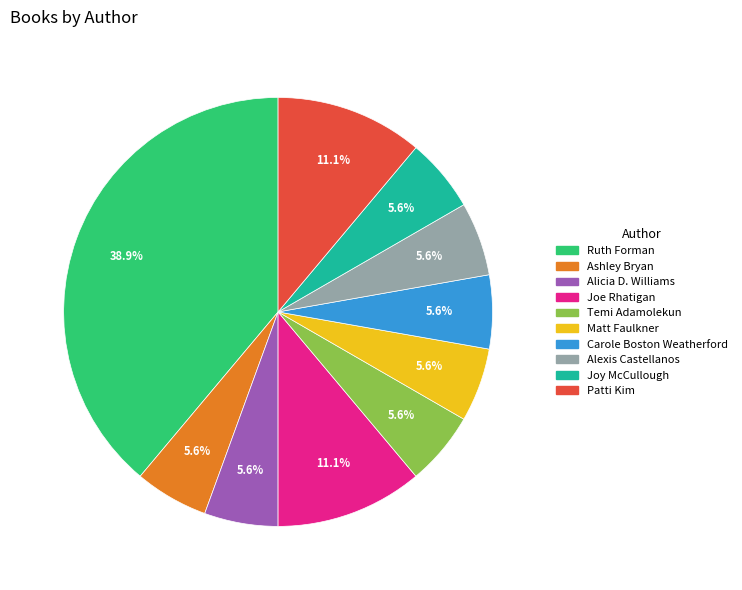

What portion of the pie excludes Temi Adamolekun?

94.4%